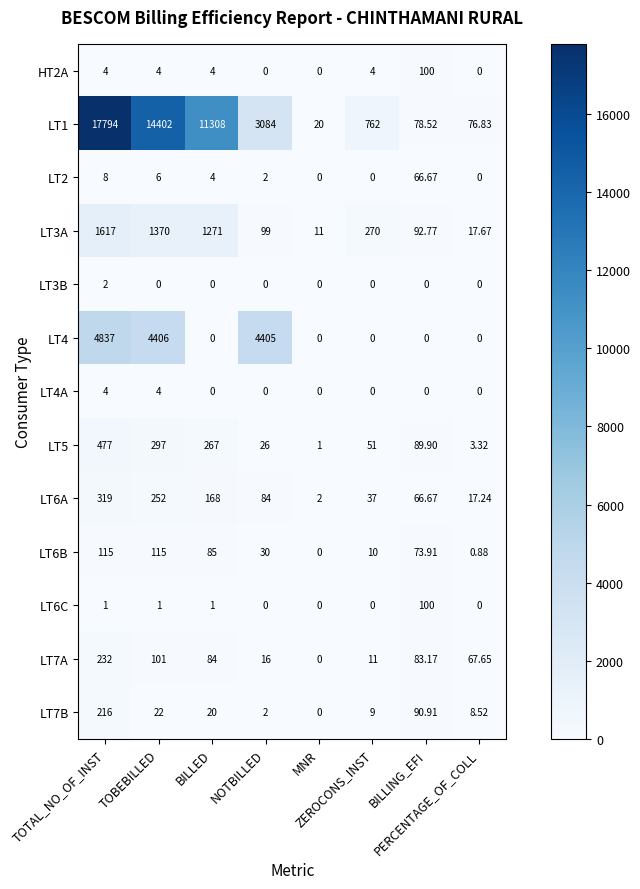

Reading left to right, what are all the values shown in this chart?

HT2A: TOTAL_NO_OF_INST=4.0	TOBEBILLED=4.0	BILLED=4.0	NOTBILLED=0.0	MNR=0.0	ZEROCONS_INST=4.0	BILLING_EFI=100.0	PERCENTAGE_OF_COLL=0.0
LT1: TOTAL_NO_OF_INST=17794.0	TOBEBILLED=14402.0	BILLED=11308.0	NOTBILLED=3084.0	MNR=20.0	ZEROCONS_INST=762.0	BILLING_EFI=78.5	PERCENTAGE_OF_COLL=76.8
LT2: TOTAL_NO_OF_INST=8.0	TOBEBILLED=6.0	BILLED=4.0	NOTBILLED=2.0	MNR=0.0	ZEROCONS_INST=0.0	BILLING_EFI=66.7	PERCENTAGE_OF_COLL=0.0
LT3A: TOTAL_NO_OF_INST=1617.0	TOBEBILLED=1370.0	BILLED=1271.0	NOTBILLED=99.0	MNR=11.0	ZEROCONS_INST=270.0	BILLING_EFI=92.8	PERCENTAGE_OF_COLL=17.7
LT3B: TOTAL_NO_OF_INST=2.0	TOBEBILLED=0.0	BILLED=0.0	NOTBILLED=0.0	MNR=0.0	ZEROCONS_INST=0.0	BILLING_EFI=0.0	PERCENTAGE_OF_COLL=0.0
LT4: TOTAL_NO_OF_INST=4837.0	TOBEBILLED=4406.0	BILLED=0.0	NOTBILLED=4405.0	MNR=0.0	ZEROCONS_INST=0.0	BILLING_EFI=0.0	PERCENTAGE_OF_COLL=0.0
LT4A: TOTAL_NO_OF_INST=4.0	TOBEBILLED=4.0	BILLED=0.0	NOTBILLED=0.0	MNR=0.0	ZEROCONS_INST=0.0	BILLING_EFI=0.0	PERCENTAGE_OF_COLL=0.0
LT5: TOTAL_NO_OF_INST=477.0	TOBEBILLED=297.0	BILLED=267.0	NOTBILLED=26.0	MNR=1.0	ZEROCONS_INST=51.0	BILLING_EFI=89.9	PERCENTAGE_OF_COLL=3.3
LT6A: TOTAL_NO_OF_INST=319.0	TOBEBILLED=252.0	BILLED=168.0	NOTBILLED=84.0	MNR=2.0	ZEROCONS_INST=37.0	BILLING_EFI=66.7	PERCENTAGE_OF_COLL=17.2
LT6B: TOTAL_NO_OF_INST=115.0	TOBEBILLED=115.0	BILLED=85.0	NOTBILLED=30.0	MNR=0.0	ZEROCONS_INST=10.0	BILLING_EFI=73.9	PERCENTAGE_OF_COLL=0.9
LT6C: TOTAL_NO_OF_INST=1.0	TOBEBILLED=1.0	BILLED=1.0	NOTBILLED=0.0	MNR=0.0	ZEROCONS_INST=0.0	BILLING_EFI=100.0	PERCENTAGE_OF_COLL=0.0
LT7A: TOTAL_NO_OF_INST=232.0	TOBEBILLED=101.0	BILLED=84.0	NOTBILLED=16.0	MNR=0.0	ZEROCONS_INST=11.0	BILLING_EFI=83.2	PERCENTAGE_OF_COLL=67.7
LT7B: TOTAL_NO_OF_INST=216.0	TOBEBILLED=22.0	BILLED=20.0	NOTBILLED=2.0	MNR=0.0	ZEROCONS_INST=9.0	BILLING_EFI=90.9	PERCENTAGE_OF_COLL=8.5